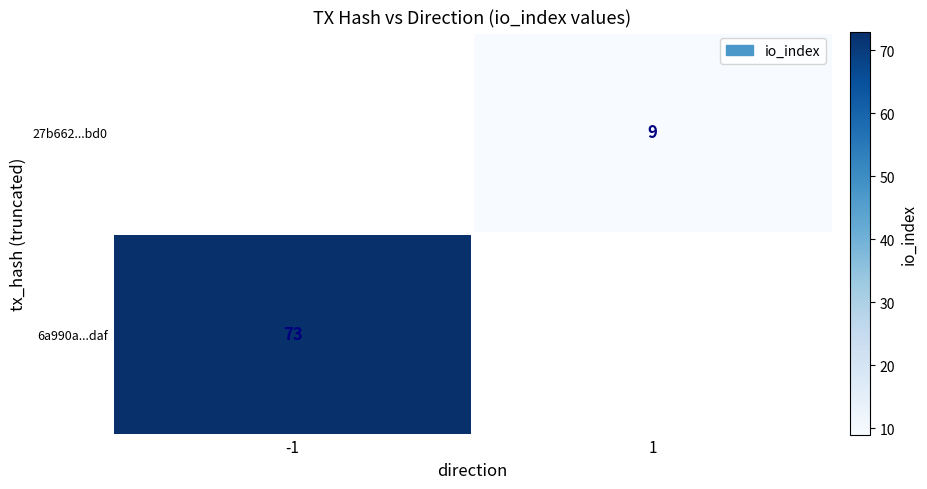

How many data points does each series have?

2